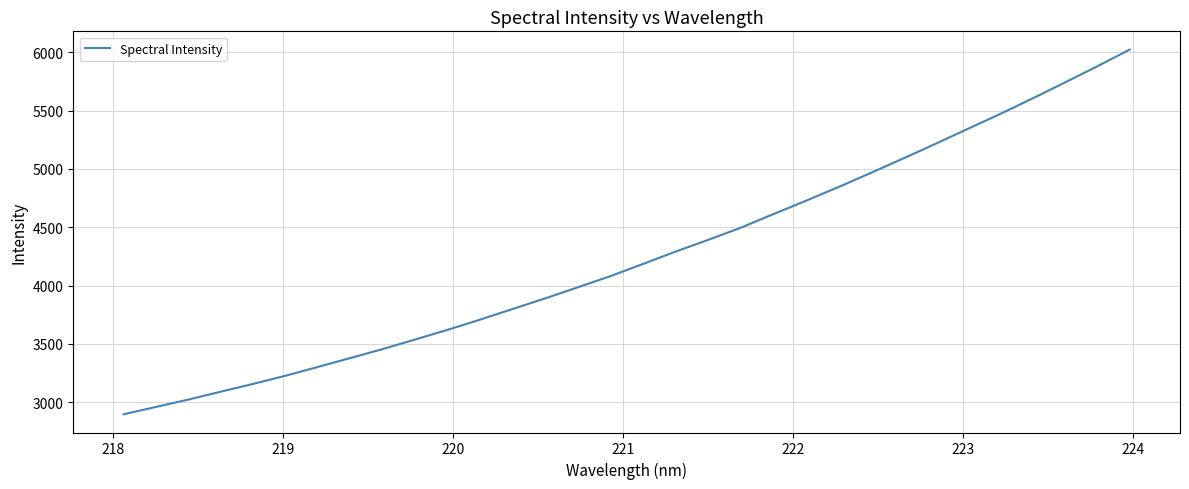

What is the greatest value displayed?

6023.7